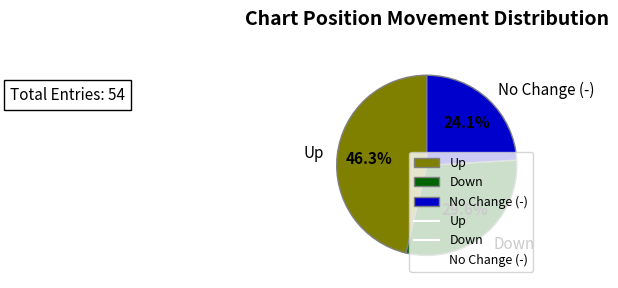

Rank the categories by value from highest to lowest.

Up, Down, No Change (-)